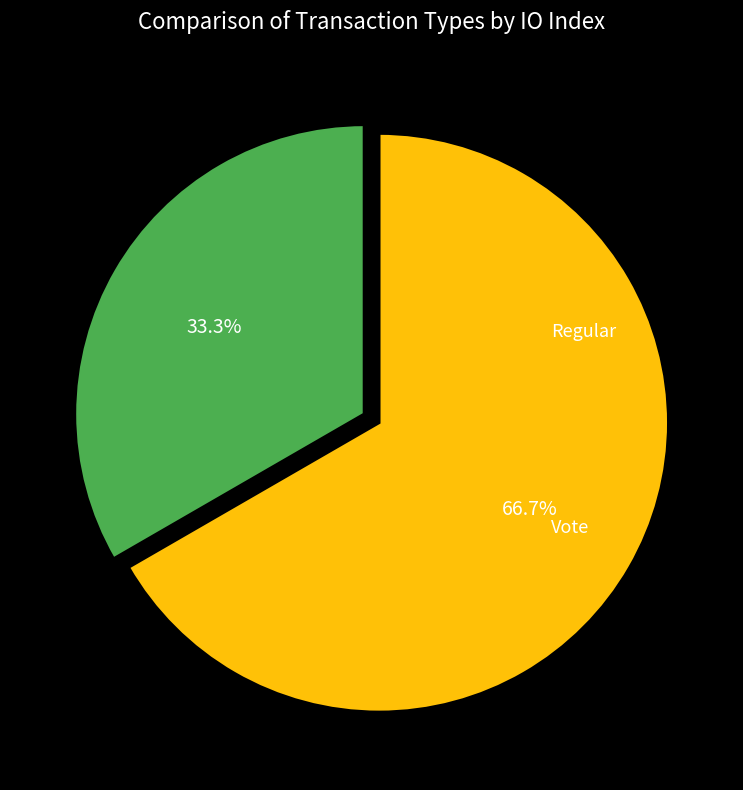

Is there any slice that represents more than half of the pie?

Yes